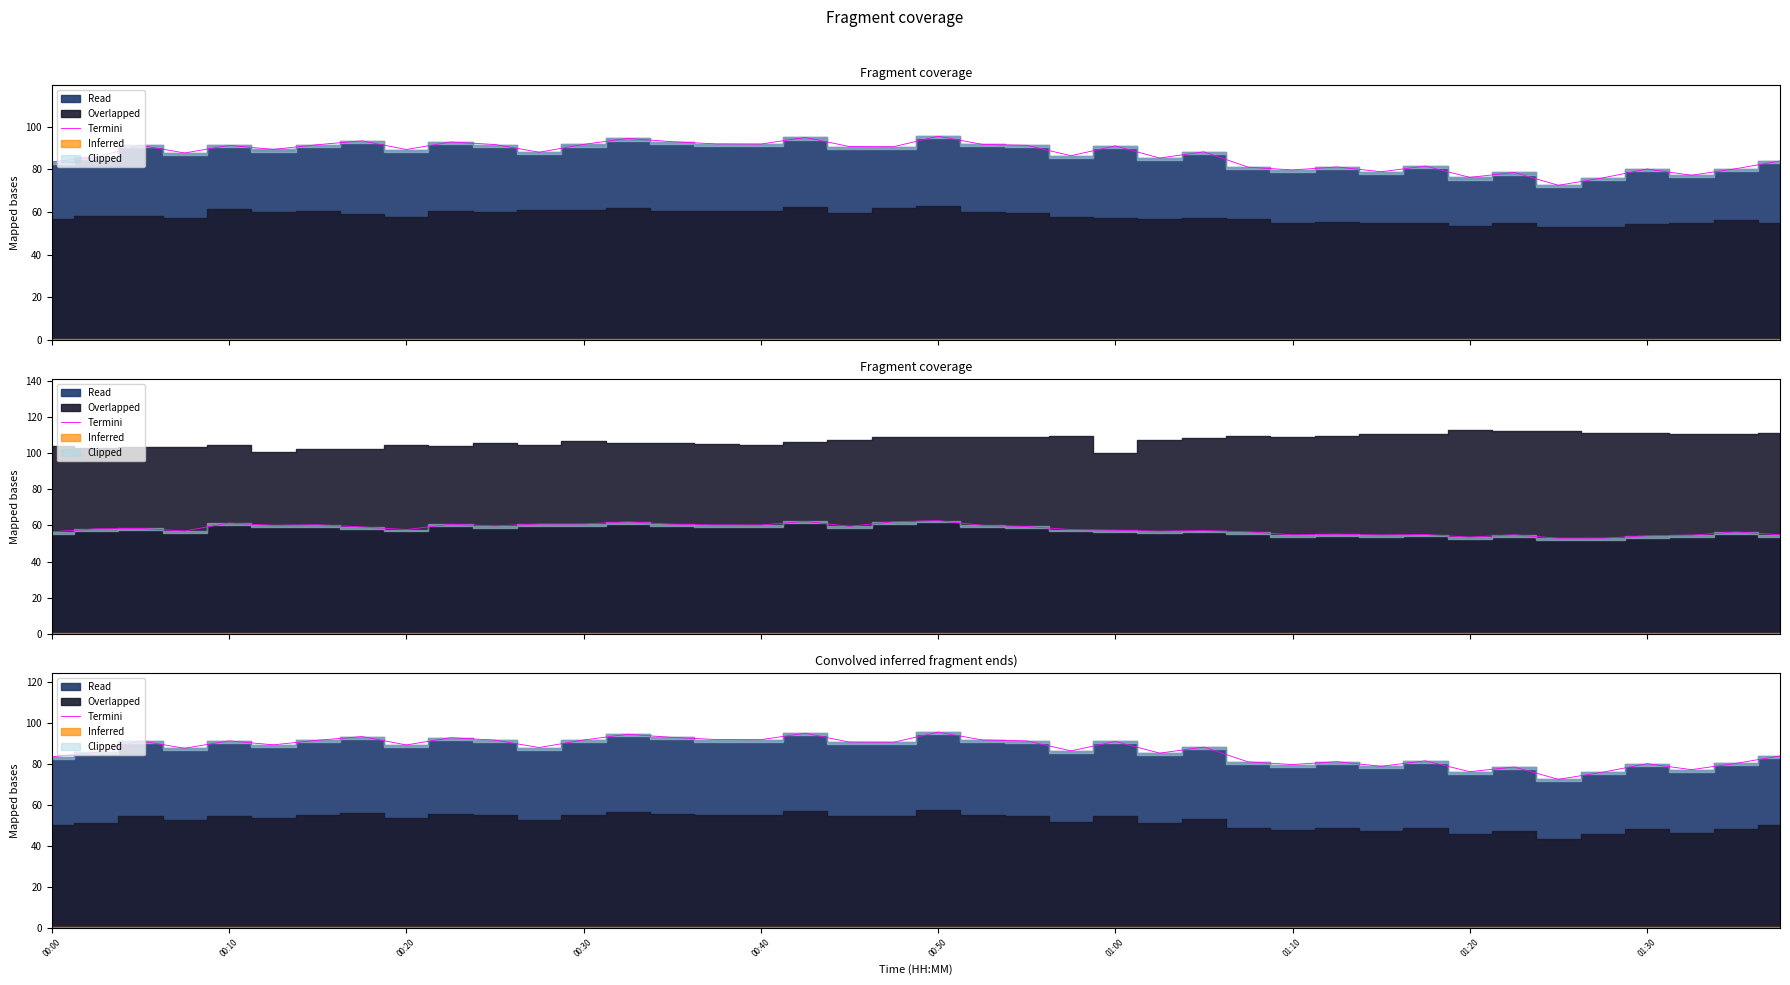

What is the maximum value shown in the chart?

95.6